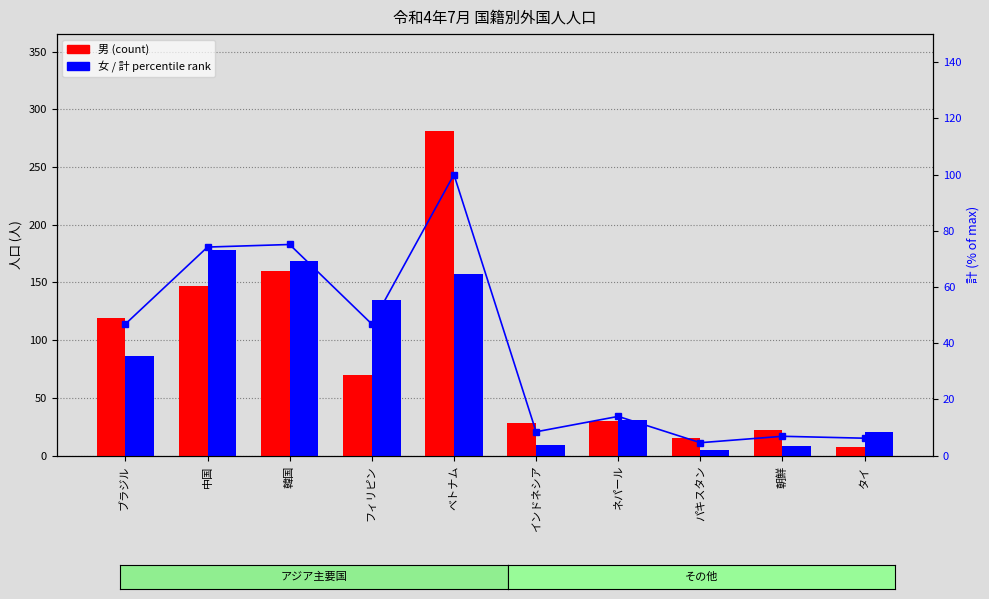

At 朝鮮, list the series in order from smallest to largest.

計 percentile rank, 女 (count), 男 (count)